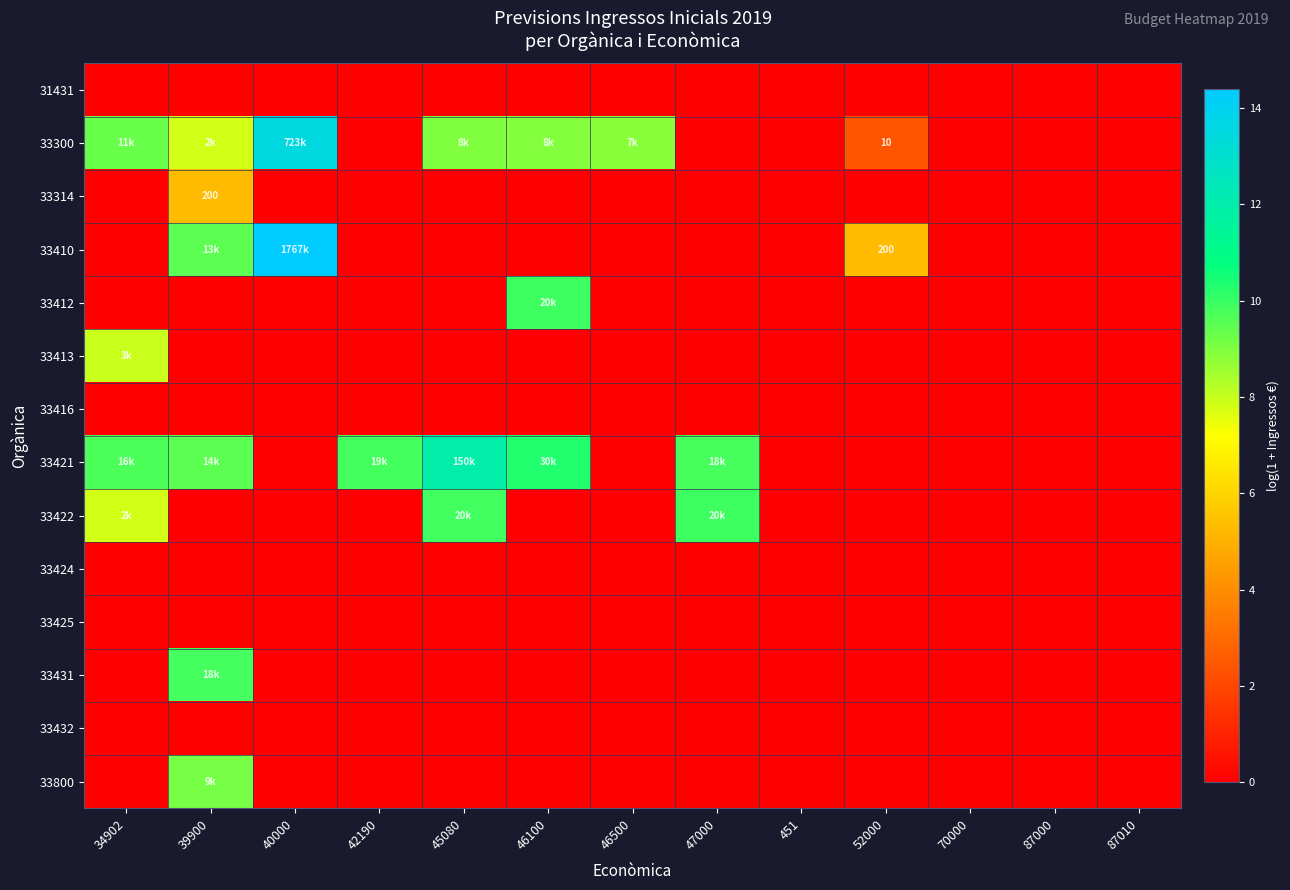

Count the 33412 values in the range 0 to 1.

12